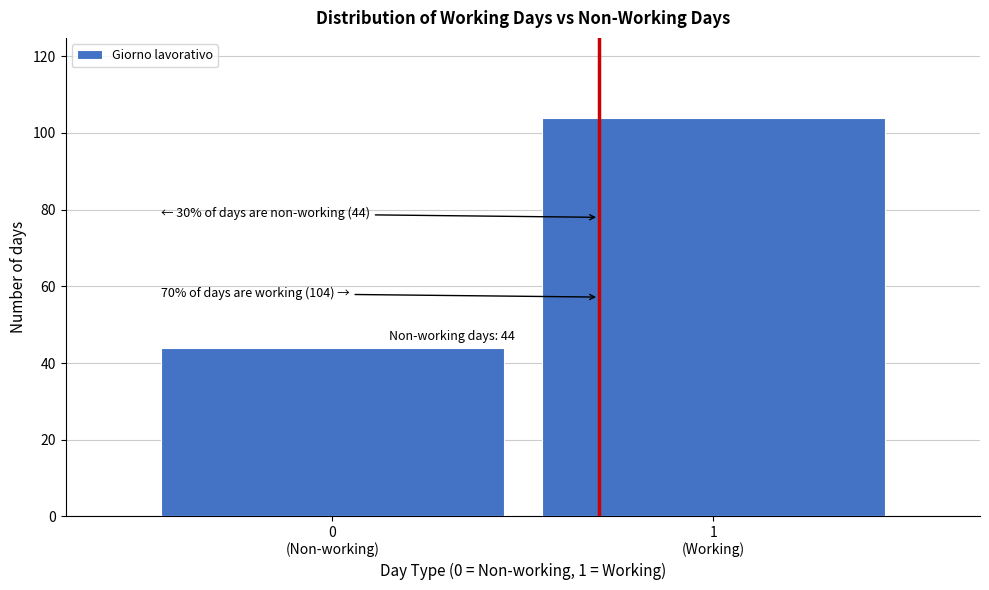

Reading left to right, transcribe all the data shown in this chart.

44	104